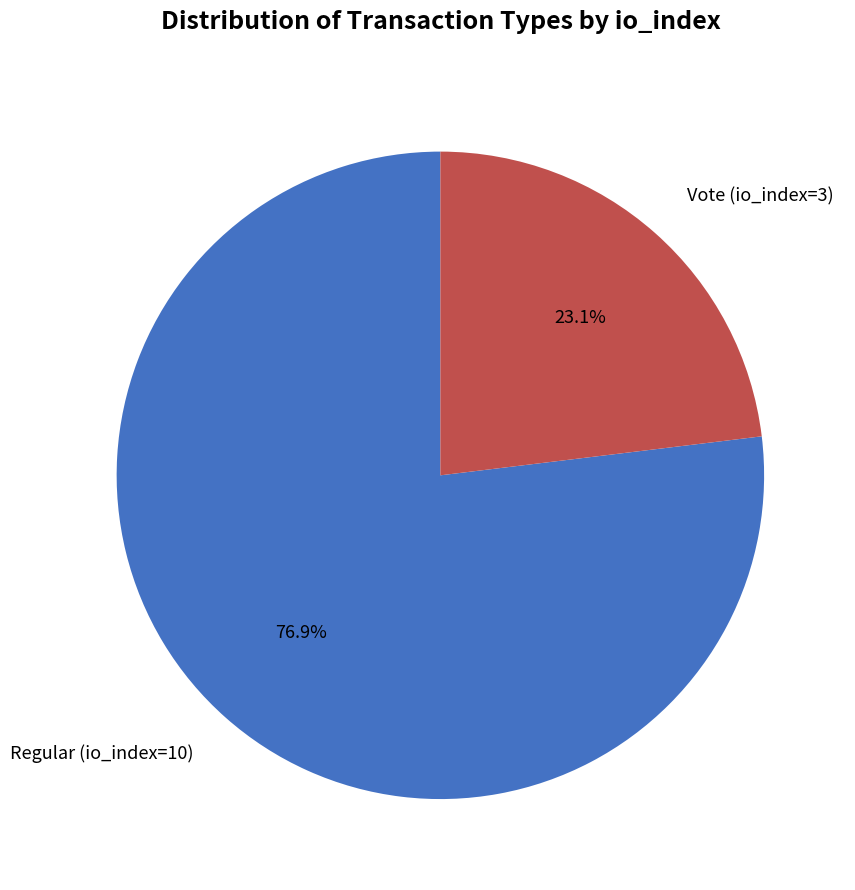

Count the number of slices in the pie.

2